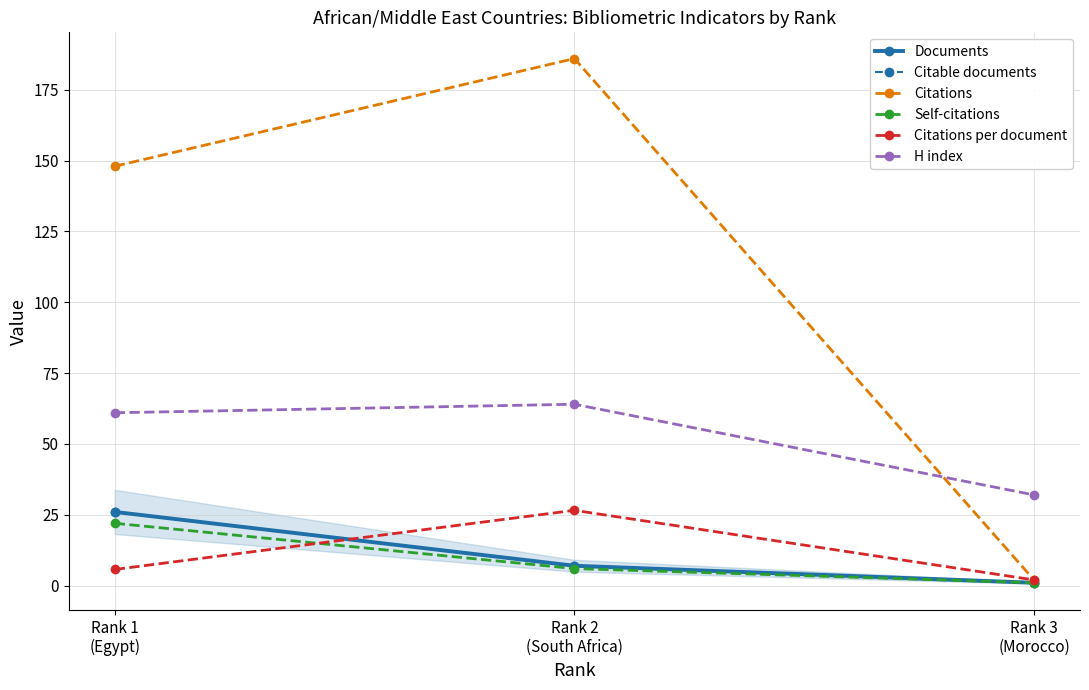

Does the chart have visible grid lines?

Yes